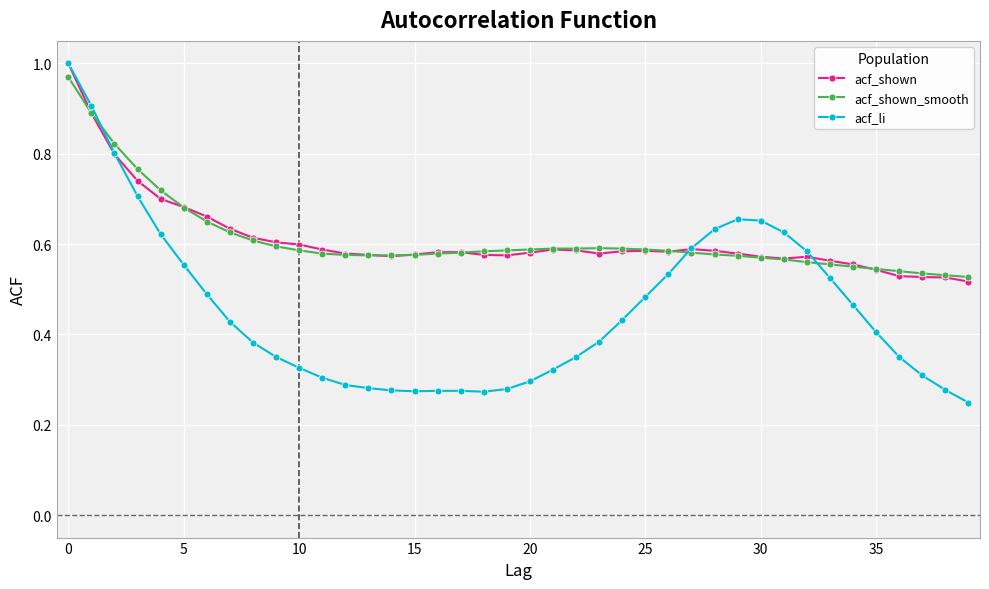

True or false: acf_shown_smooth has more than 0 points higher than both neighbors.

True